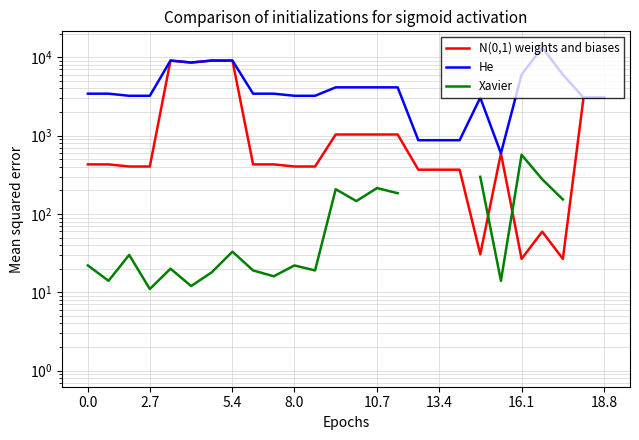

Which has a higher value, 12 or 25?

25